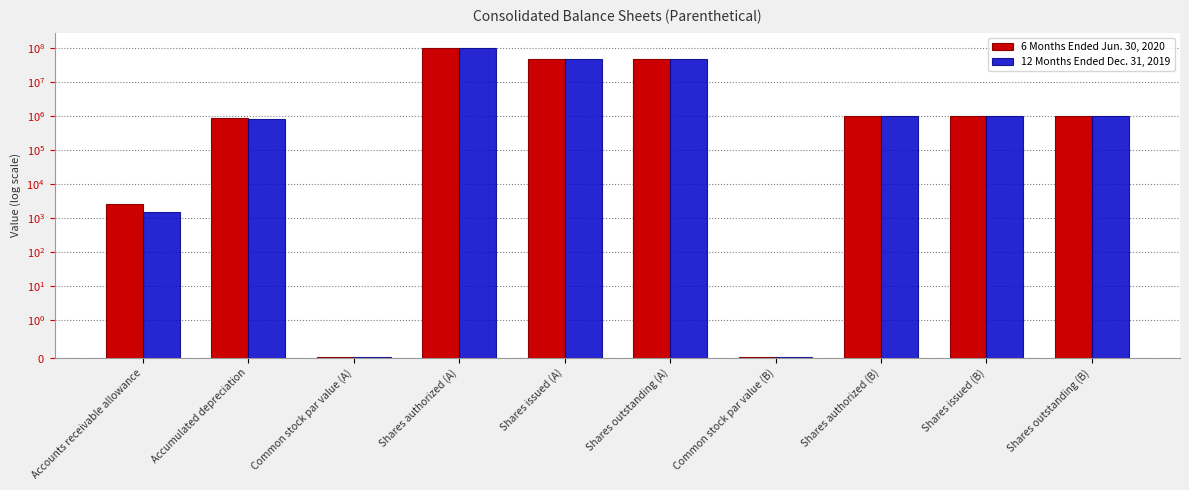

How many values in the 6 Months Ended Jun. 30, 2020 series exceed 988000?

4